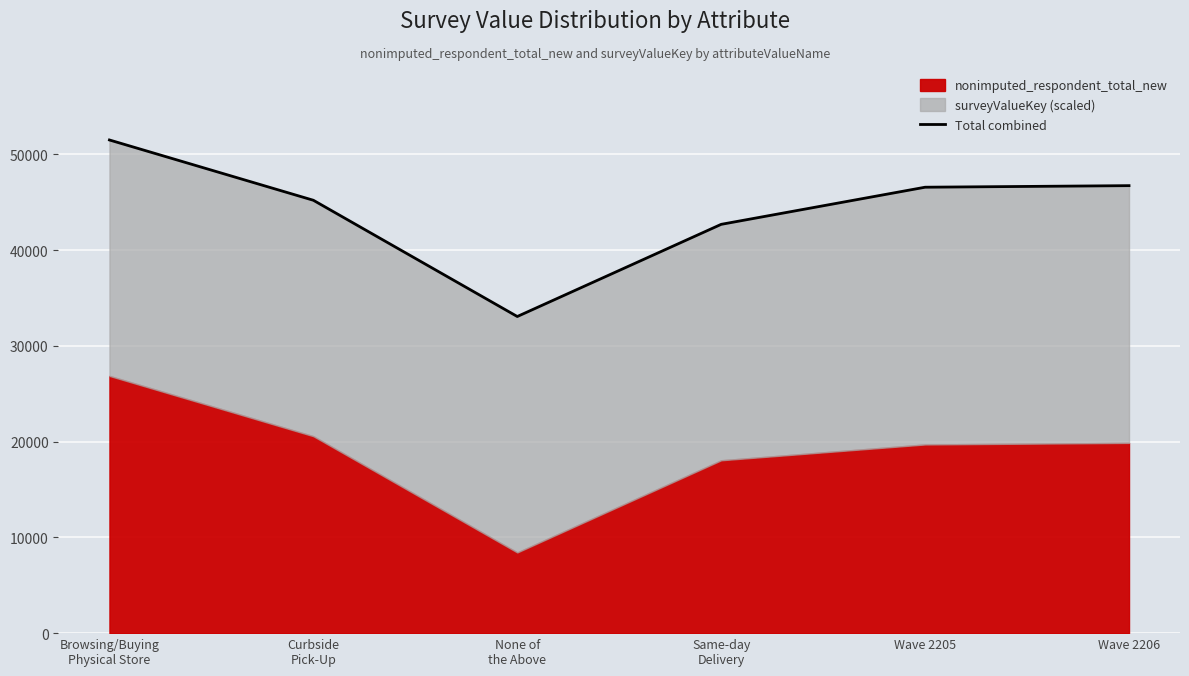

At which category does the chart reach its peak across all series?

Browsing/Buying
Physical Store